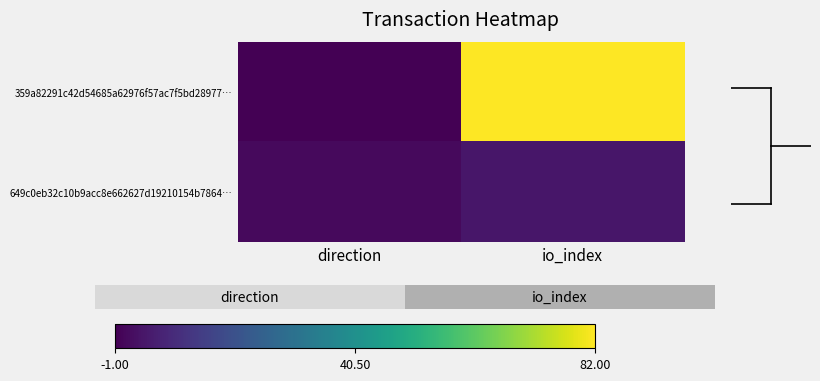

Reading right to left, what are all the values shown in this chart?

359a82291c42d54685a62976f57ac7f5bd28977…: io_index=82	direction=-1
649c0eb32c10b9acc8e662627d19210154b7864…: io_index=4	direction=1